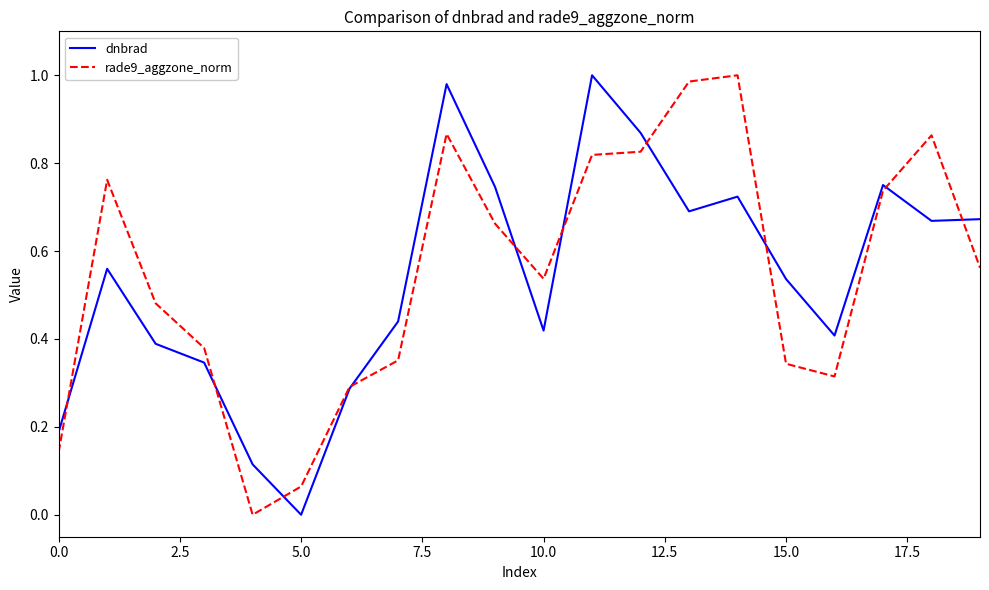

What are all the series names shown in the legend?

dnbrad, rade9_aggzone_norm